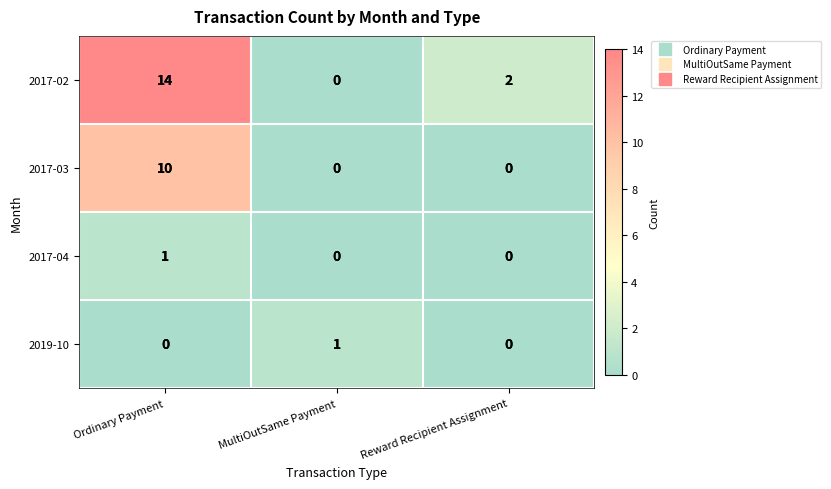

Where is 2017-02 nearest to the value 7?

Reward Recipient Assignment